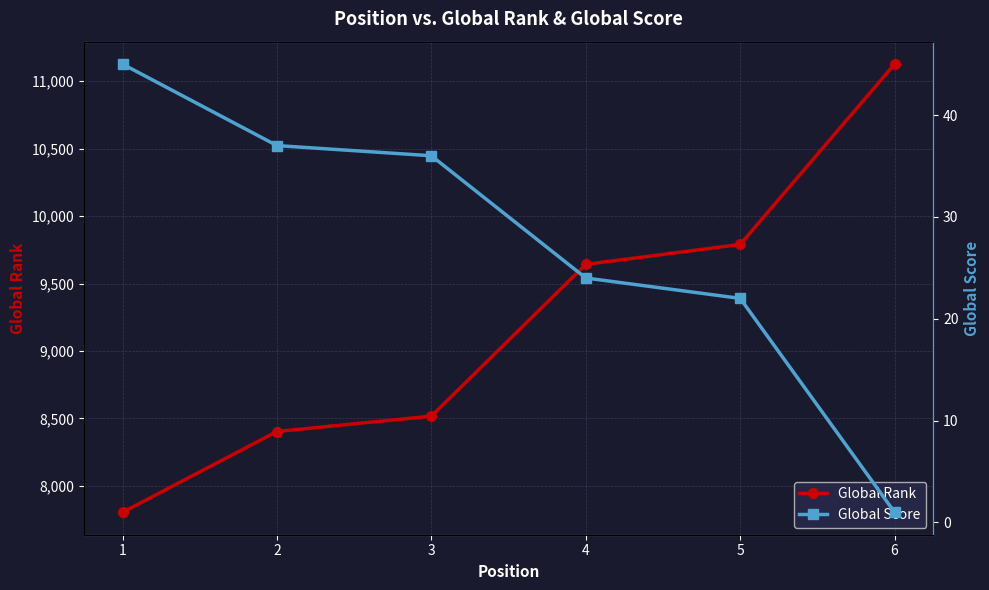

Rank the categories by Global Rank value from highest to lowest.

6, 5, 4, 3, 2, 1